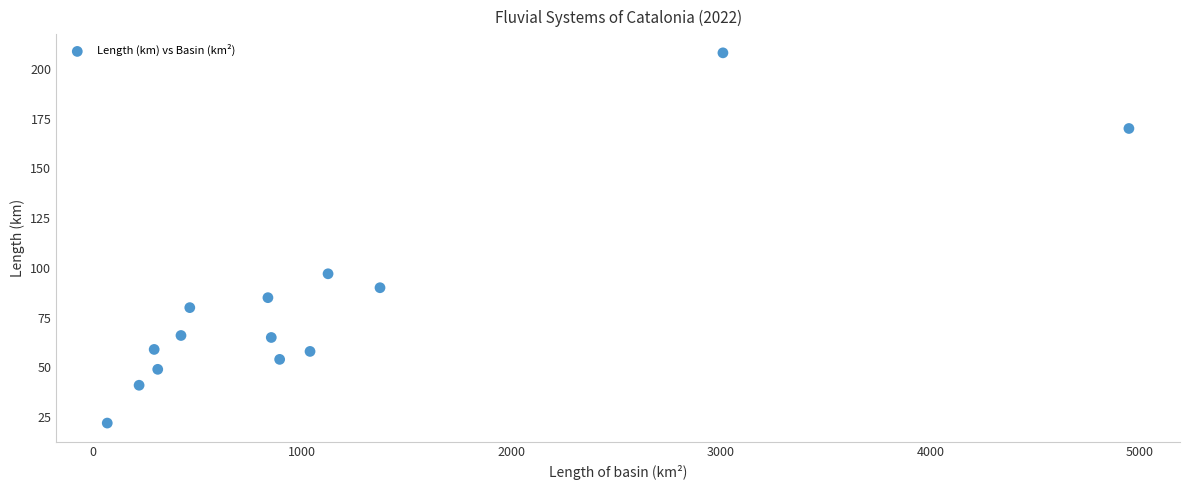

What is the range of X values (max minus min)?

4877